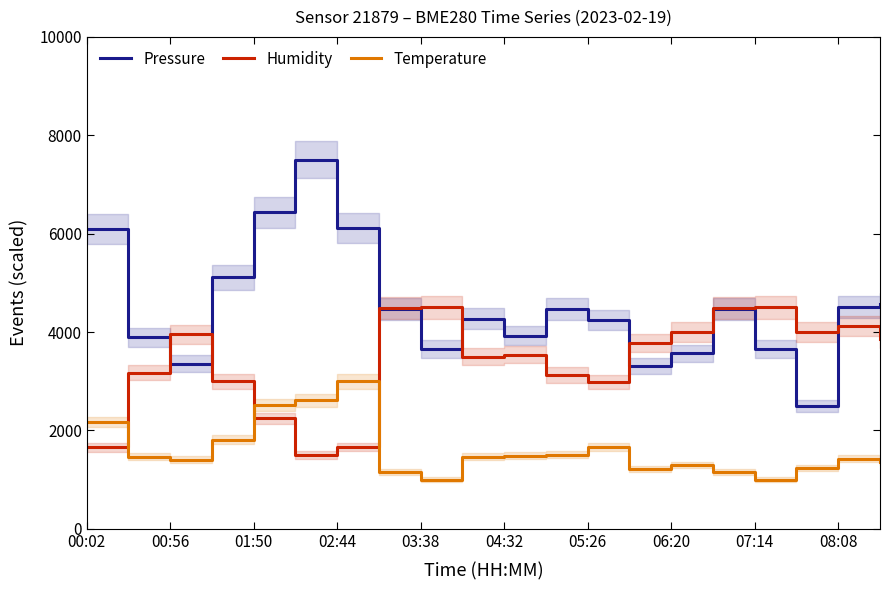

How many data points in Temperature are above 1468?

10